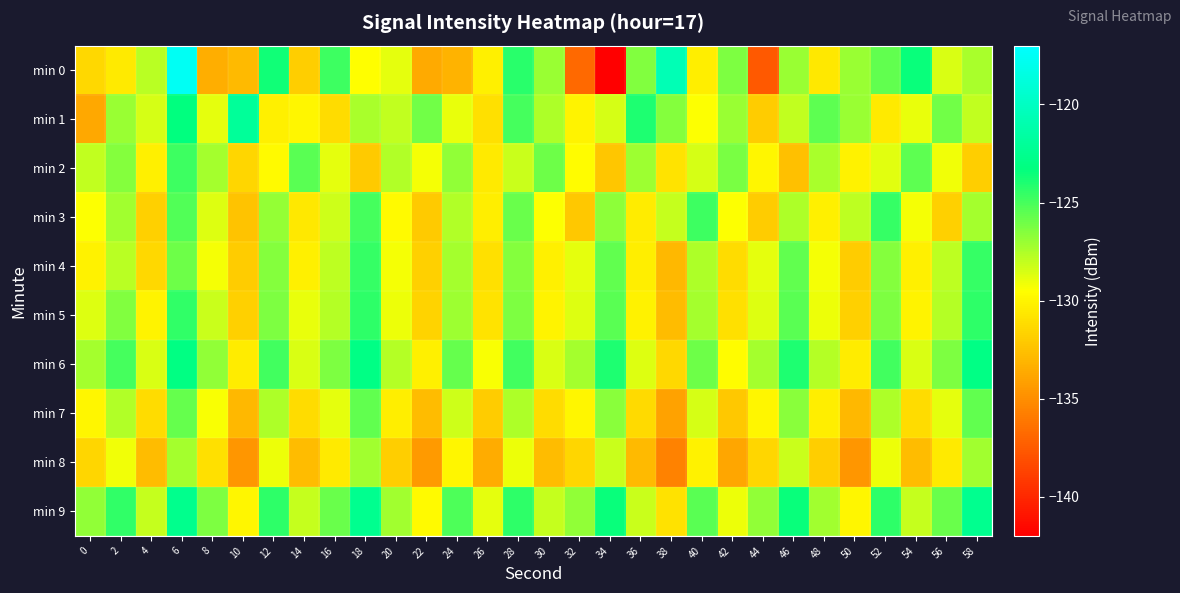

At 16, list the series in order from smallest to largest.

min 1, min 8, min 2, min 7, min 3, min 4, min 5, min 6, min 9, min 0